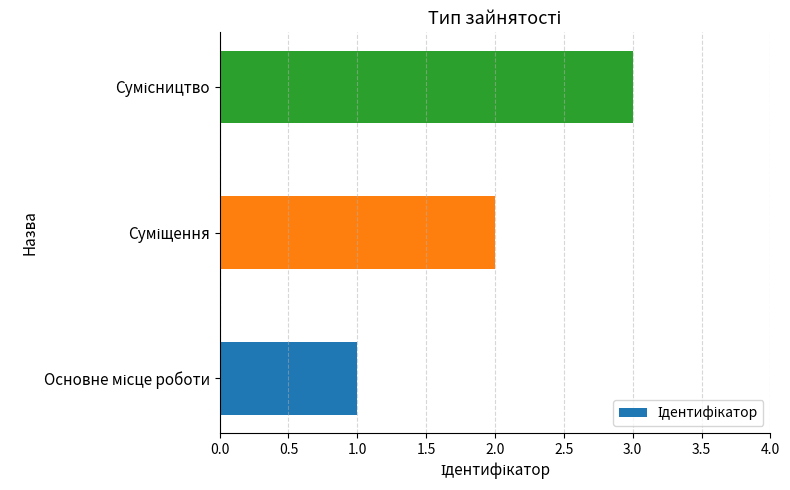

What is the sum of all values?

6